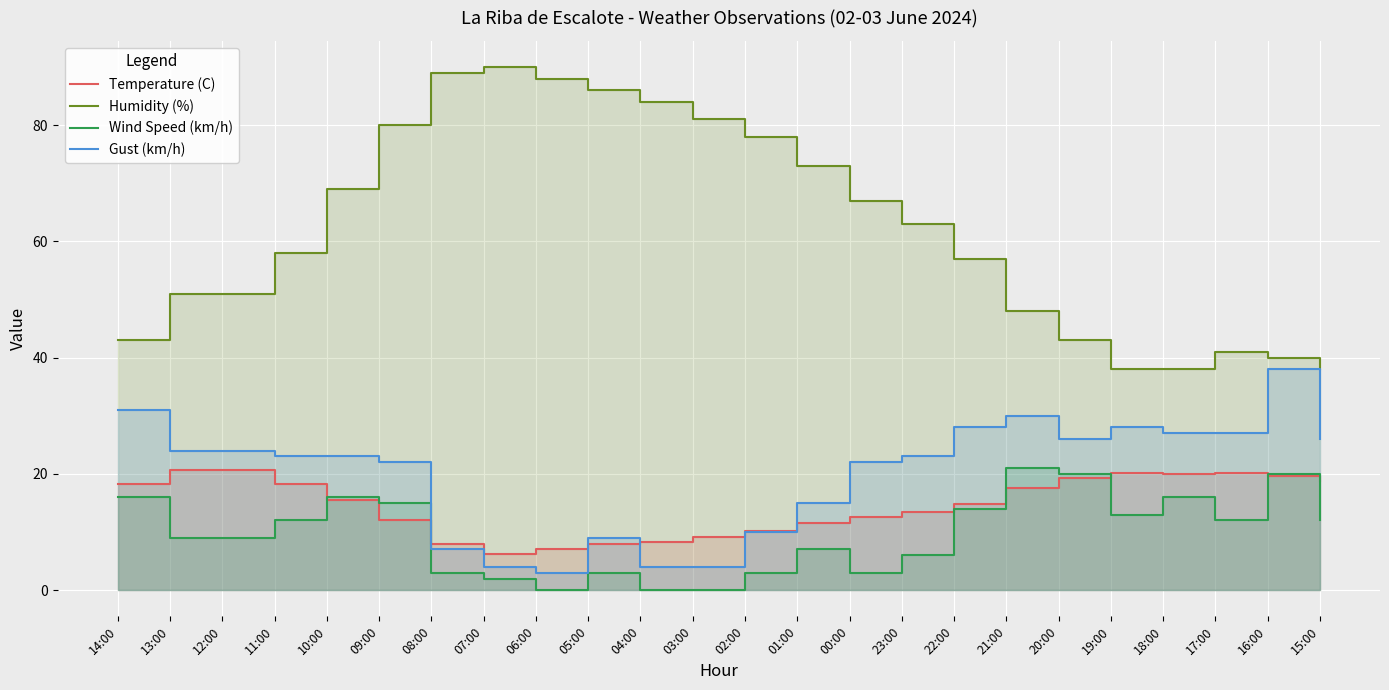

At which category is the sum across all series the highest?

09:00